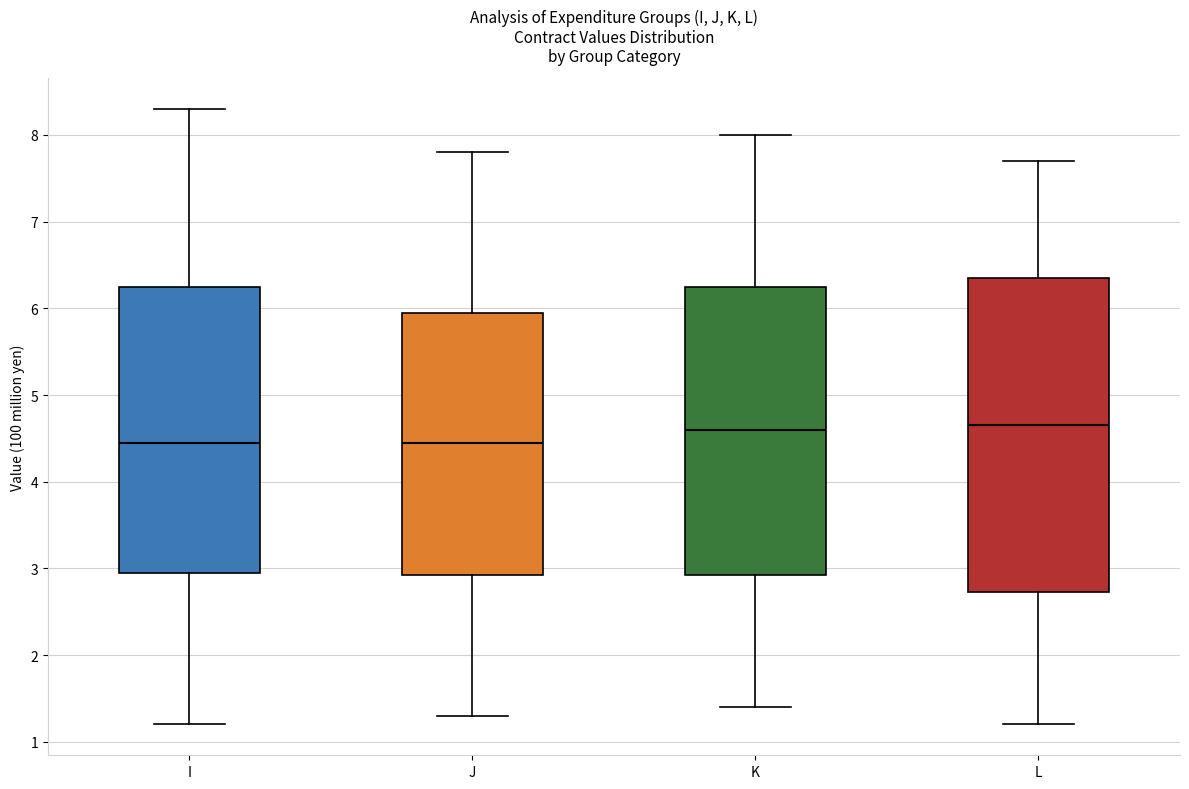

Where is the upper edge of the box for K on the y-axis? The values are not printed on the chart, so give them approximately, as read against the axis.

6.3